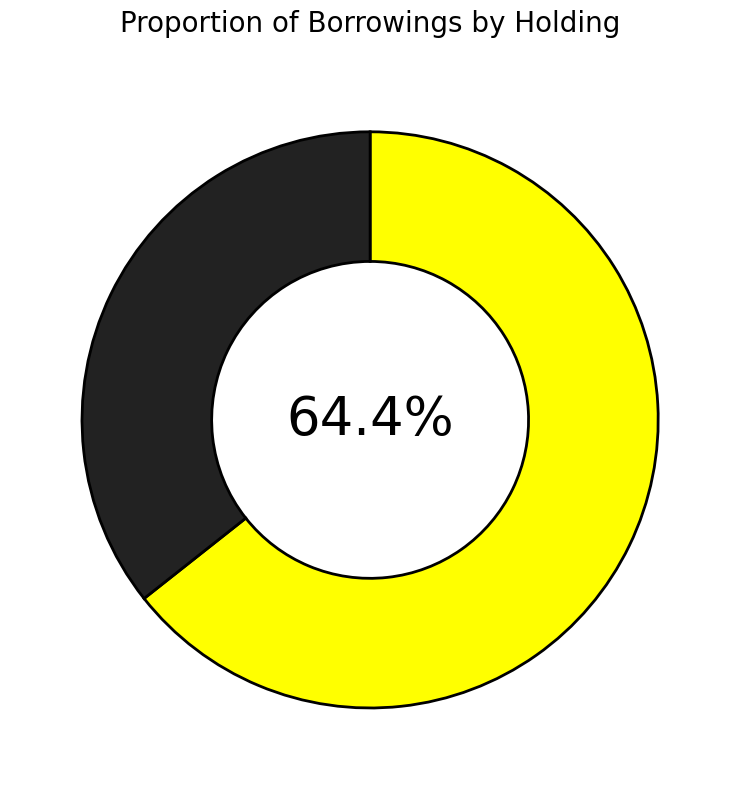

Is there a majority slice in this chart?

Yes